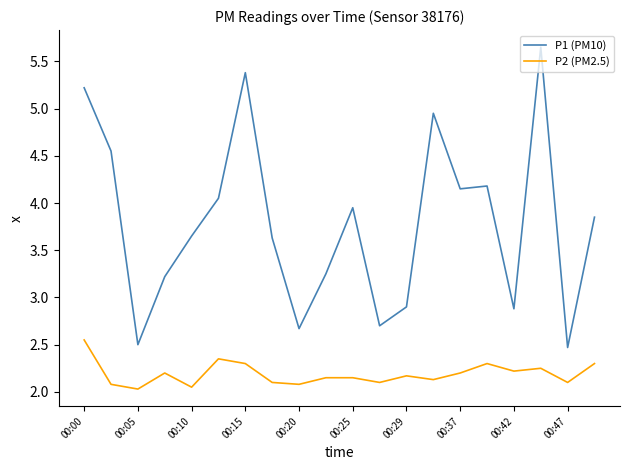

True or false: P1 (PM10) and P2 (PM2.5) cross at least once.

False